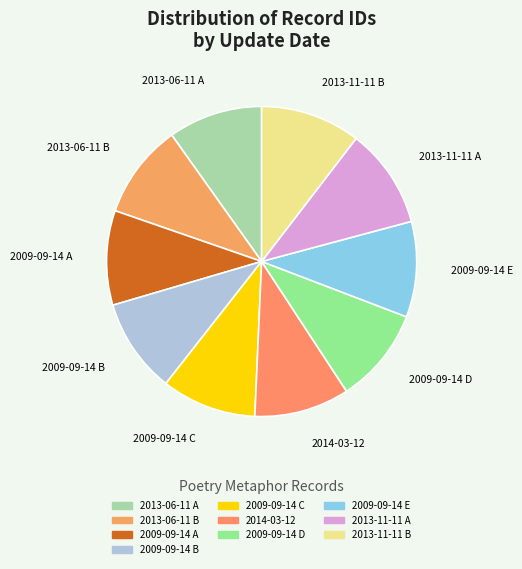

What is the smallest slice in the pie chart?

2013-06-11